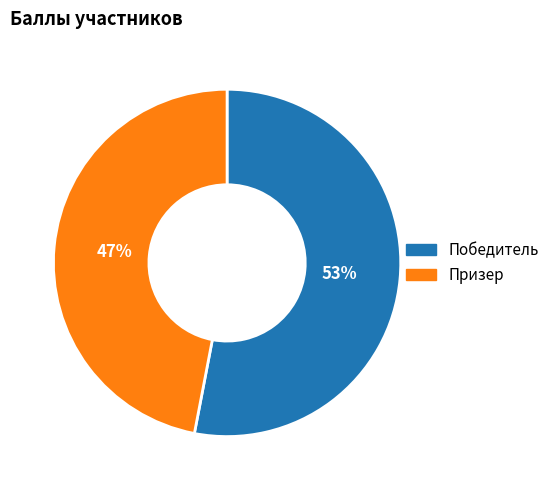

True or false: Призер accounts for 47% of the total.

True